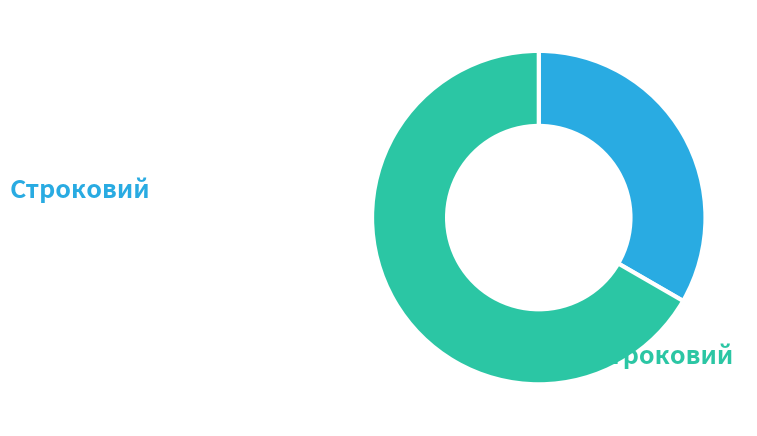

Is there any slice that represents more than half of the pie?

Yes